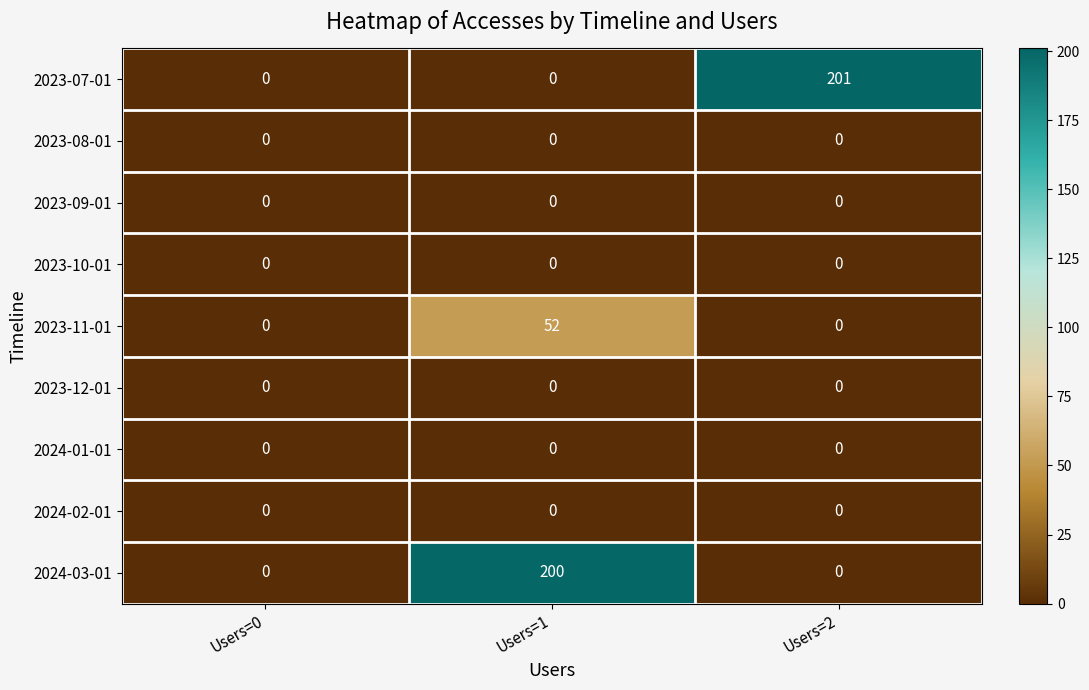

How many data points does each series have?

3